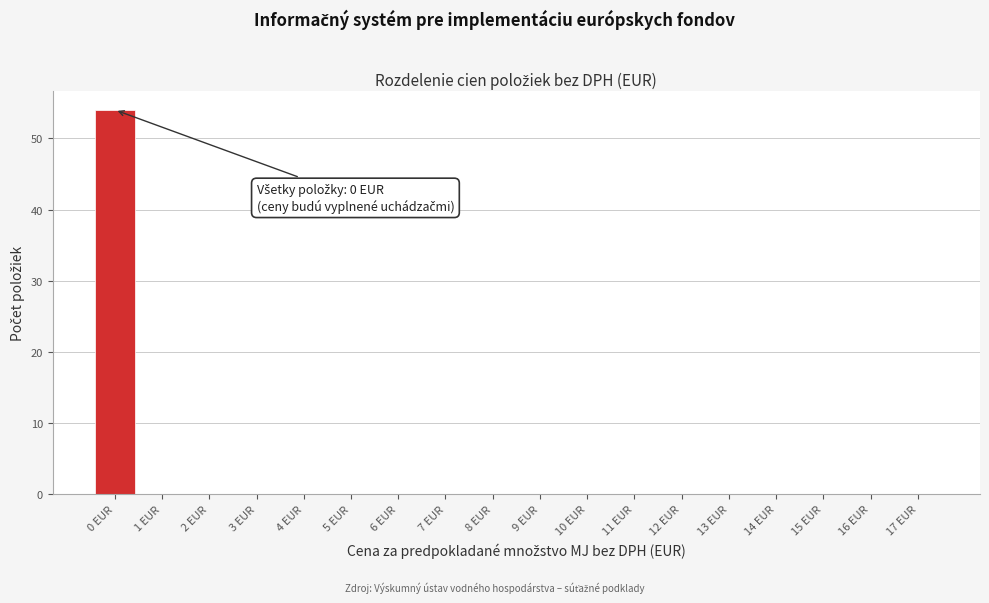

Reading left to right, transcribe all the data shown in this chart.

0 EUR=54	1 EUR=0	2 EUR=0	3 EUR=0	4 EUR=0	5 EUR=0	6 EUR=0	7 EUR=0	8 EUR=0	9 EUR=0	10 EUR=0	11 EUR=0	12 EUR=0	13 EUR=0	14 EUR=0	15 EUR=0	16 EUR=0	17 EUR=0